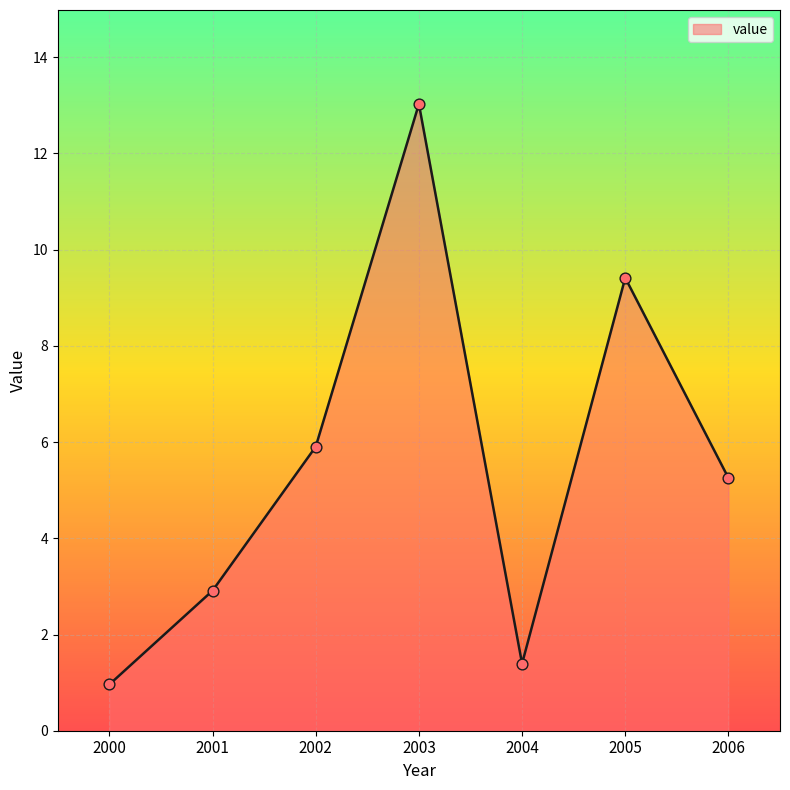

Approximately how many times larger is the value at 2006 compared to 2004?

3.8